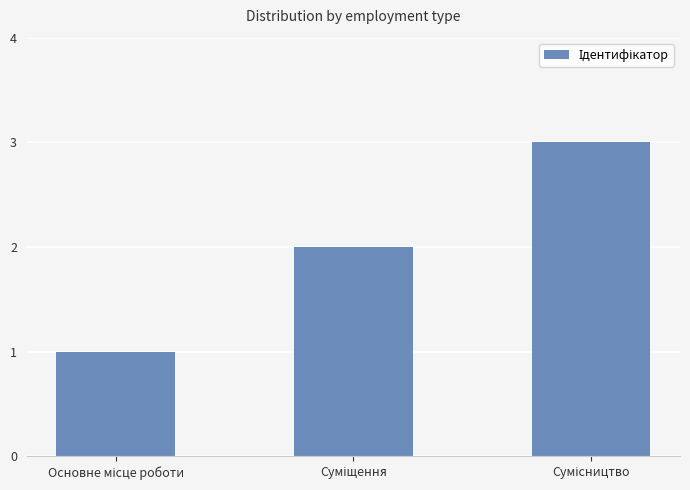

What is the sum of all values?

6